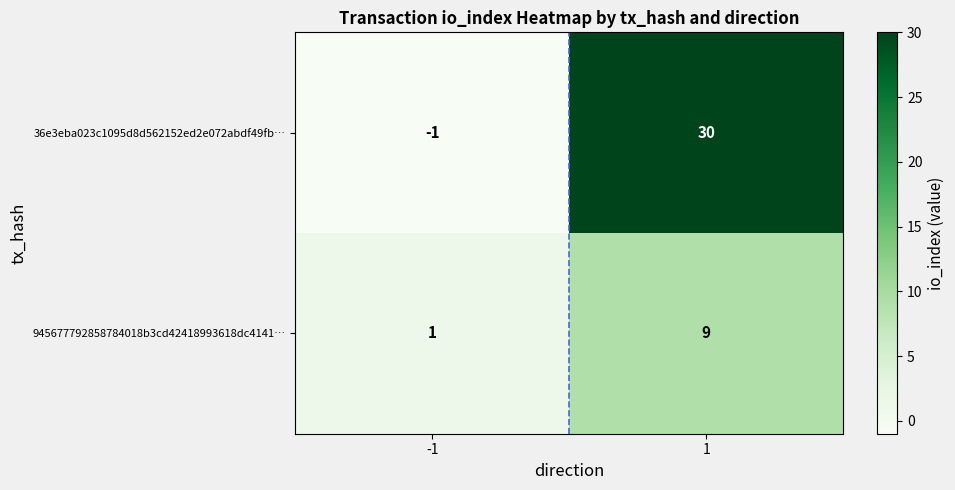

What is the minimum value shown in the chart?

-1